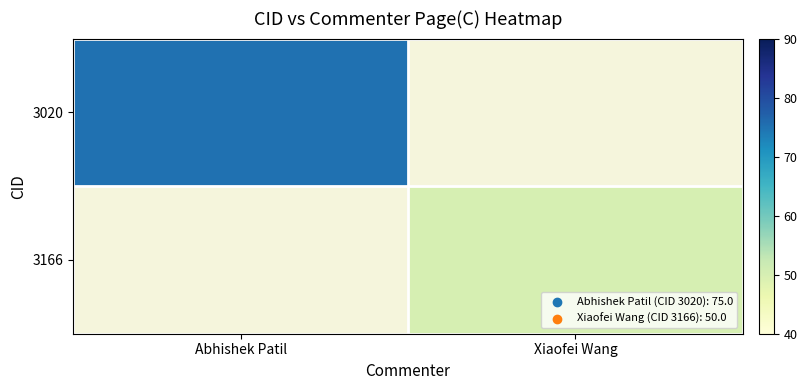

At which label is 3020 closest to 75?

Abhishek Patil